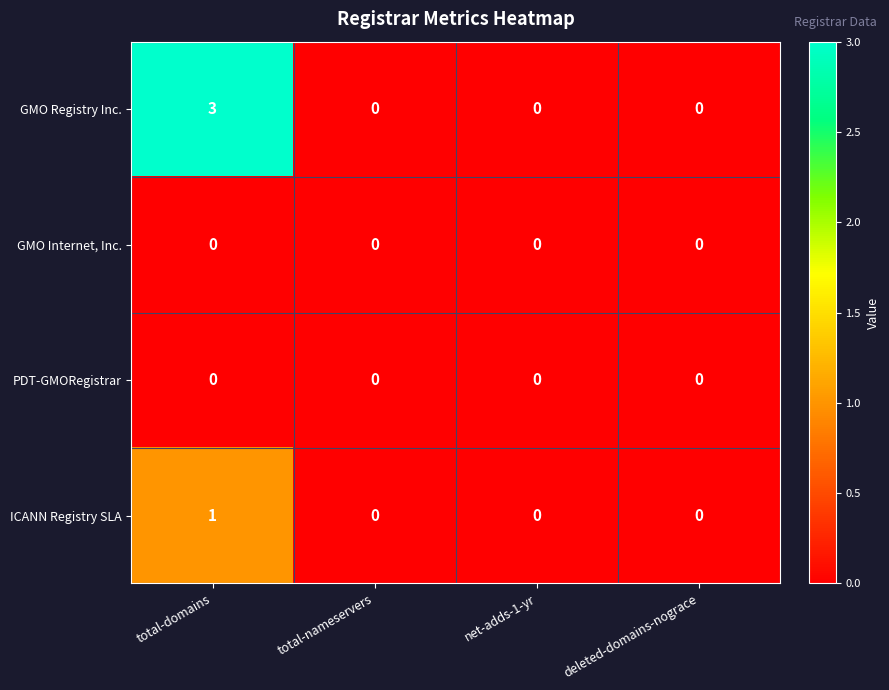

Reading left to right, extract all data points from this chart.

GMO Registry Inc.: total-domains=3	total-nameservers=0	net-adds-1-yr=0	deleted-domains-nograce=0
GMO Internet, Inc.: total-domains=0	total-nameservers=0	net-adds-1-yr=0	deleted-domains-nograce=0
PDT-GMORegistrar: total-domains=0	total-nameservers=0	net-adds-1-yr=0	deleted-domains-nograce=0
ICANN Registry SLA: total-domains=1	total-nameservers=0	net-adds-1-yr=0	deleted-domains-nograce=0